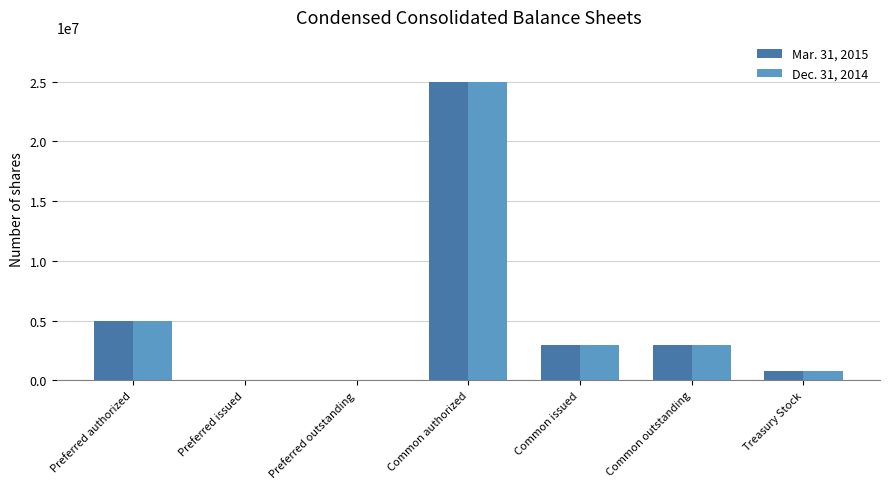

How many groups of bars are there?

7